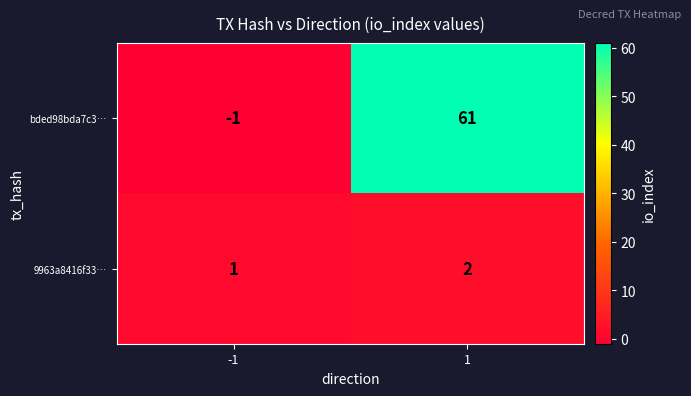

The value of bded98bda7c3… at 1 is 61. True or false?

True